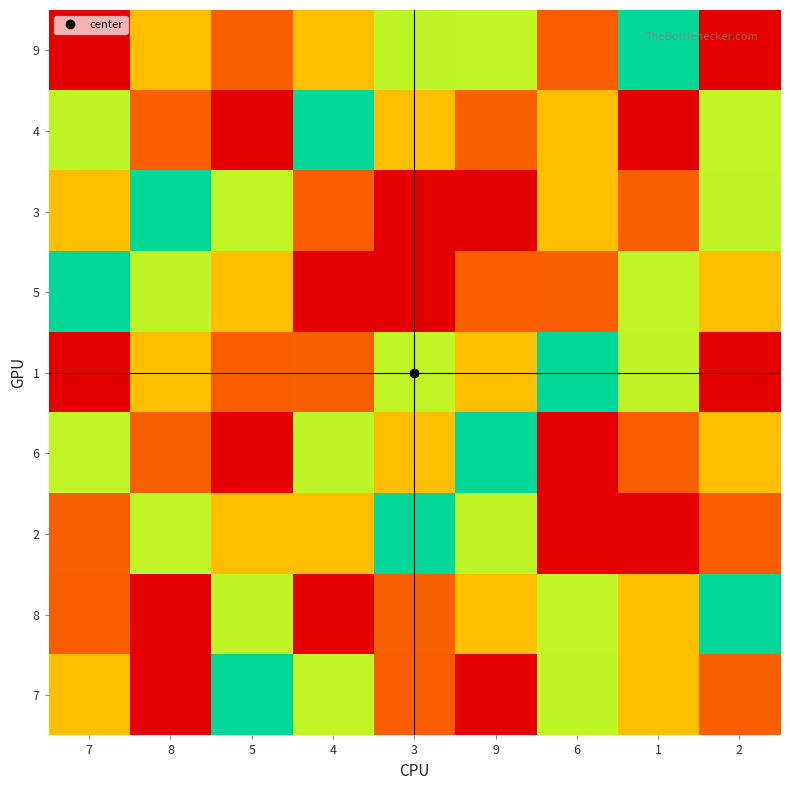

Which category has the lowest value across all series?

2